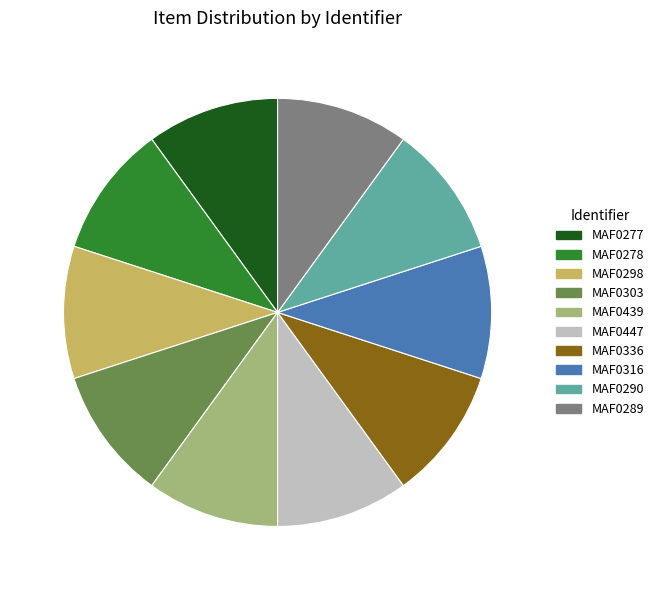

Approximately how many times larger is the value at MAF0336 compared to MAF0289?

1.0